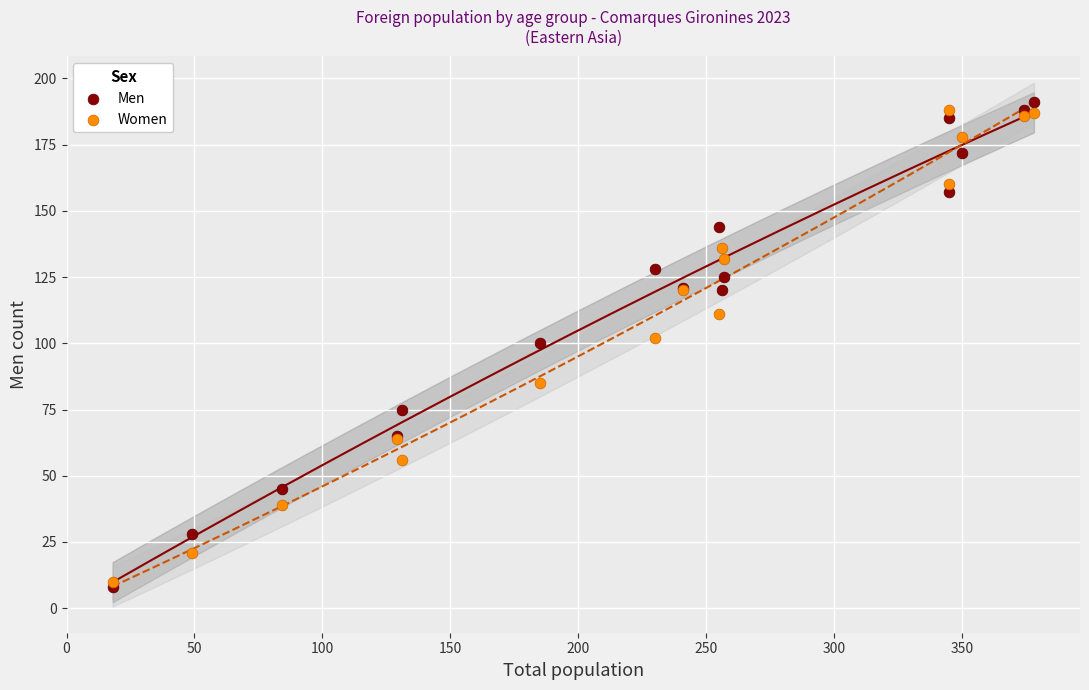

What are all the series names shown in the legend?

Men, Women